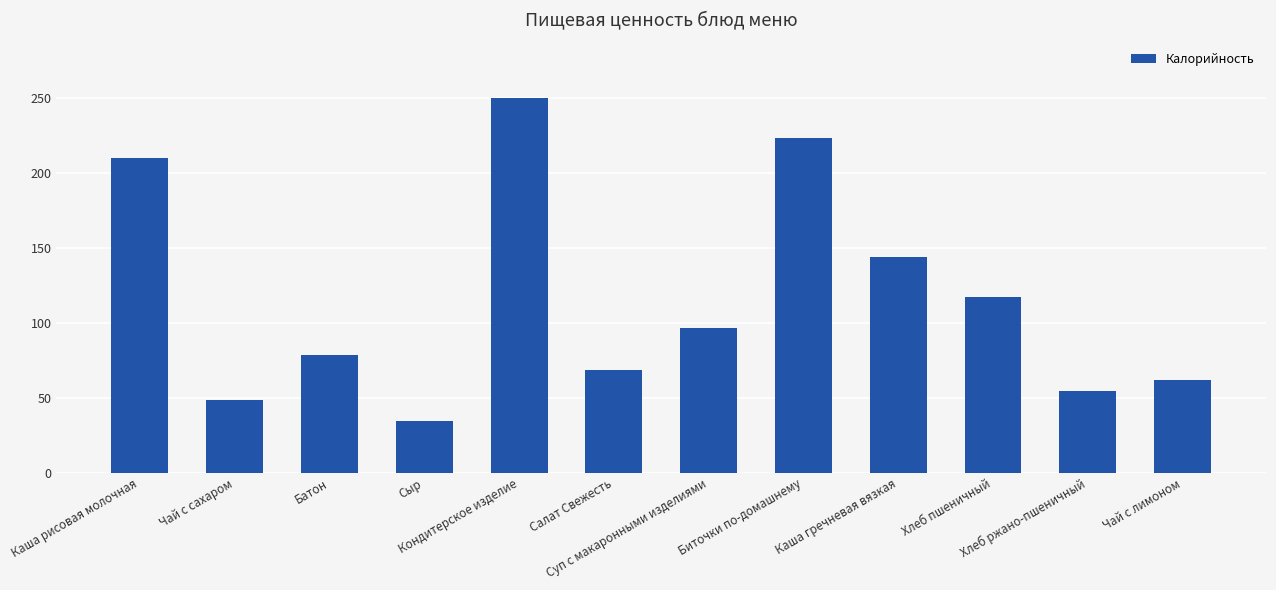

What is the difference between the values at Биточки по-домашнему and Кондитерское изделие?

26.9